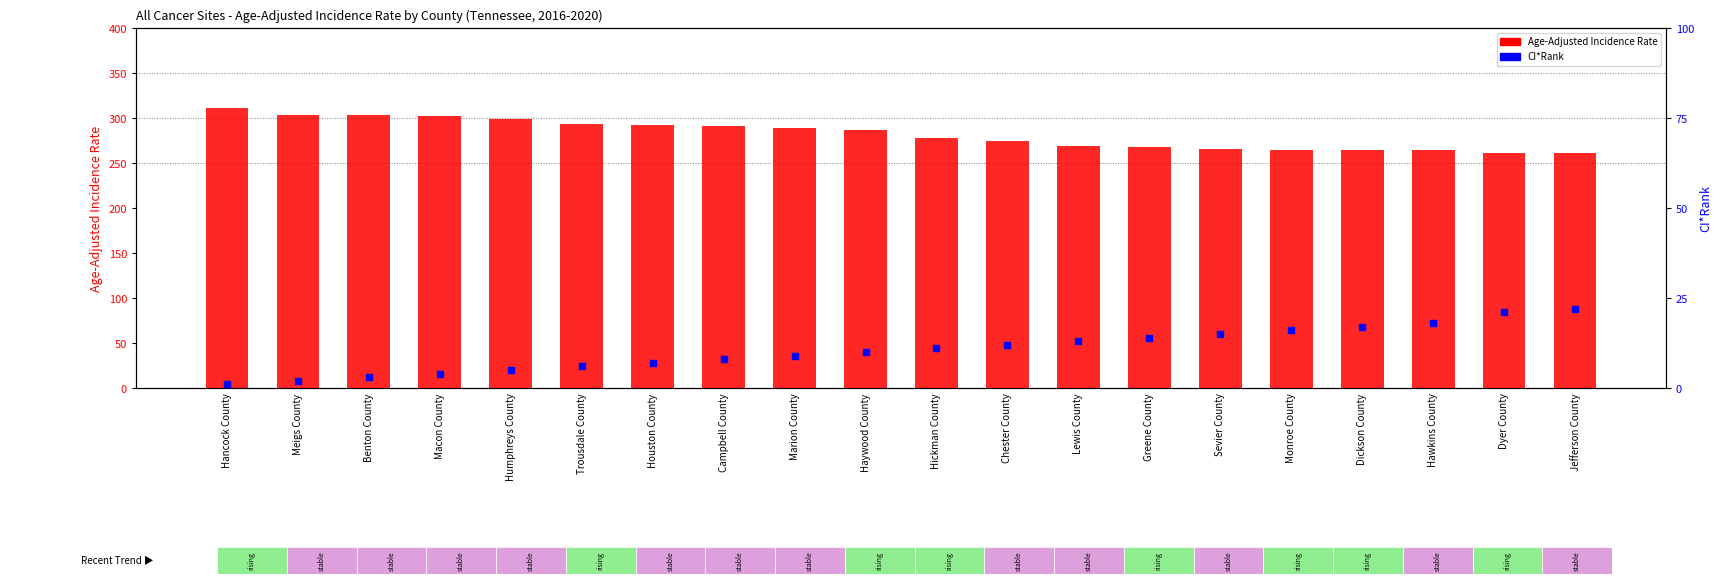

Which series has the largest Y range (max minus min)?

Age-Adjusted Incidence Rate